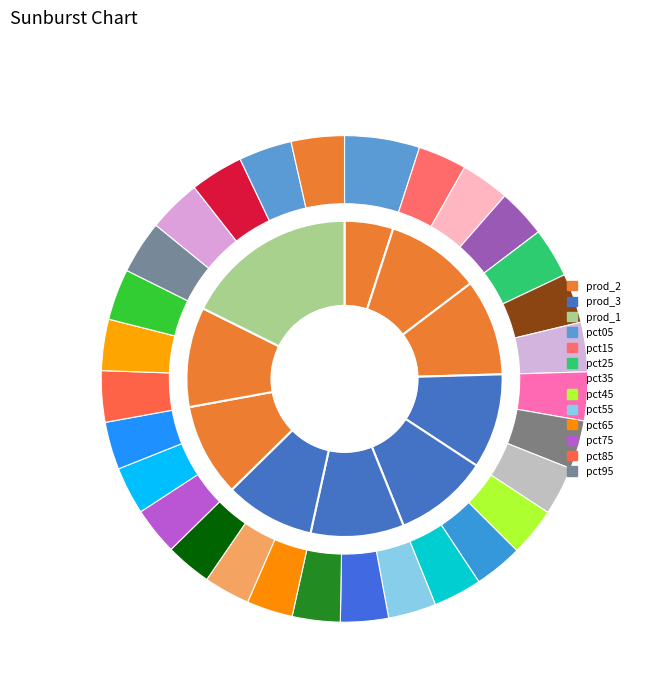

Does any single category account for the majority?

No